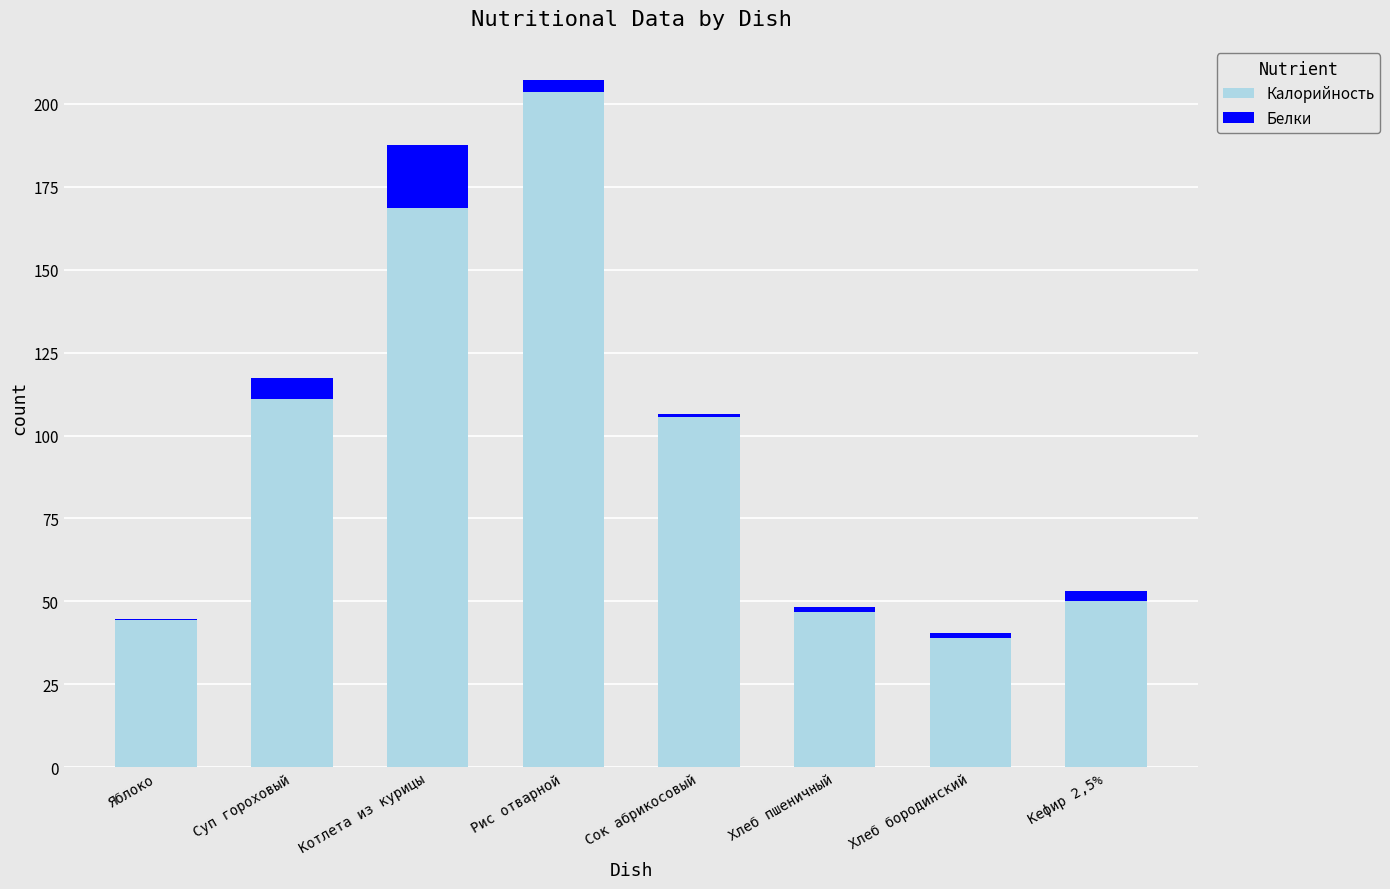

Reading left to right, list the values for the Калорийность series.

Яблоко=44.4	Суп гороховый=110.9	Котлета из курицы=168.6	Рис отварной=203.5	Сок абрикосовый=105.6	Хлеб пшеничный=46.9	Хлеб бородинский=39.1	Кефир 2,5%=50.1